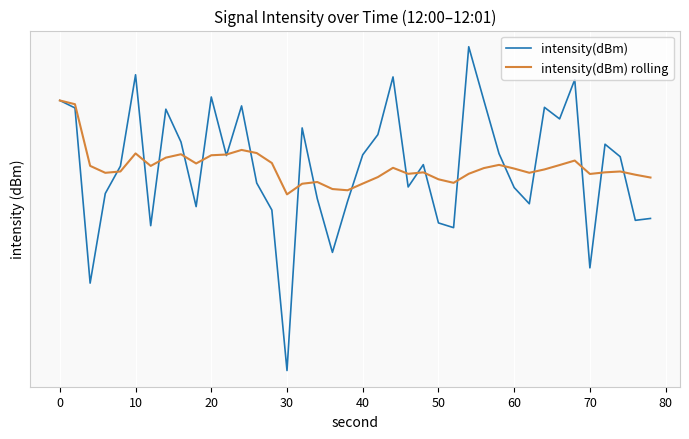

How many times do intensity(dBm) rolling and intensity(dBm) cross each other?

20